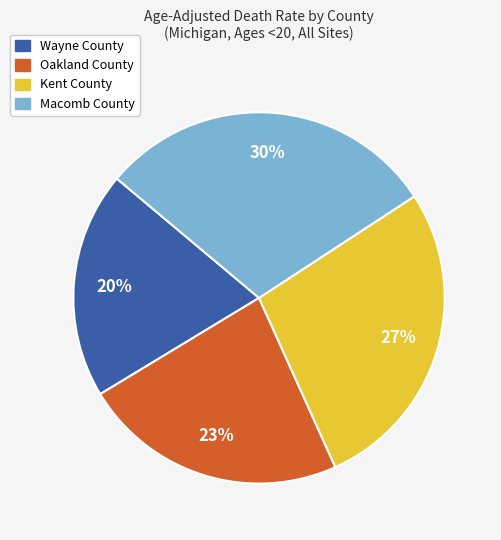

Count the number of slices in the pie.

4